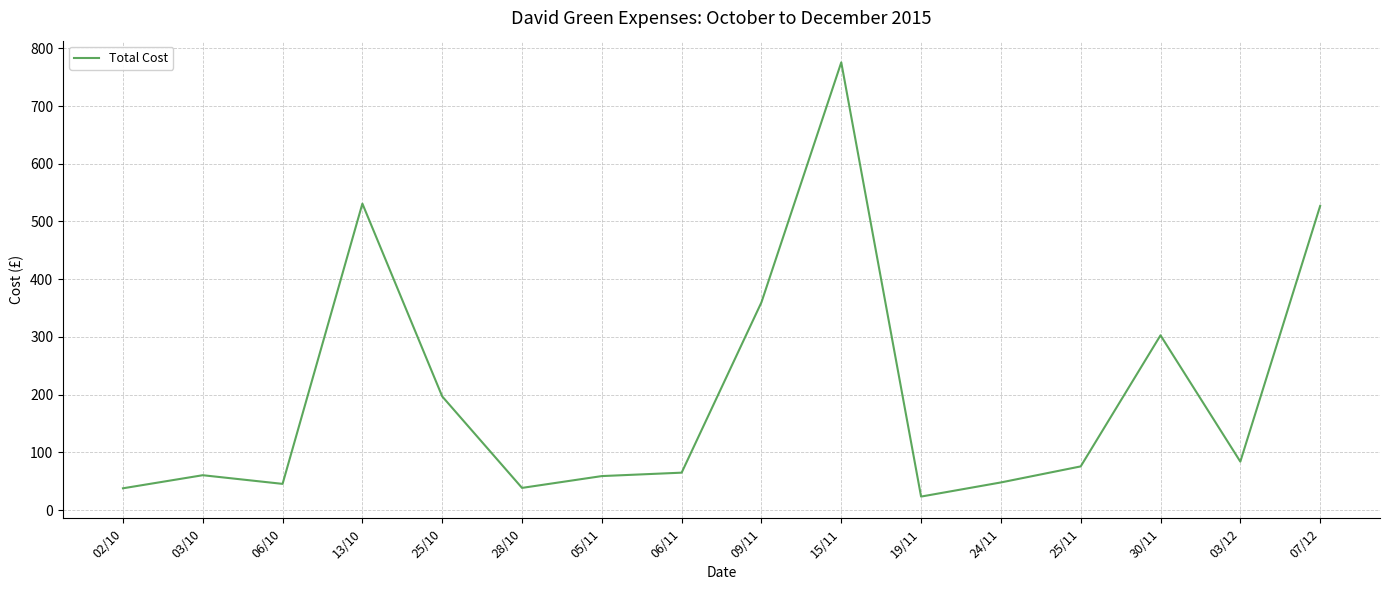

The value at 25/10 is 278.8. True or false?

False